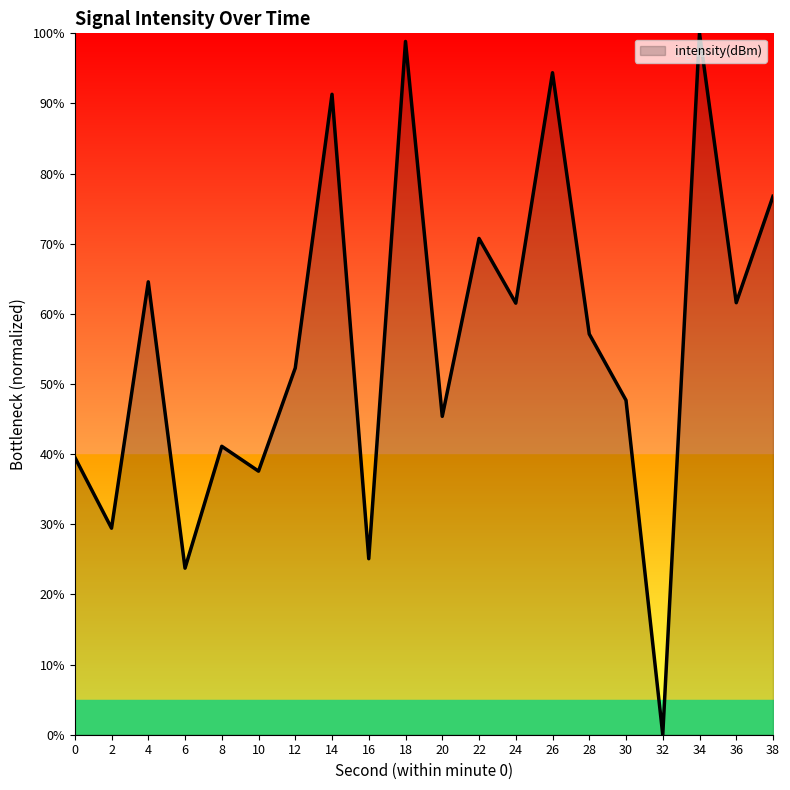

True or false: the data shows 31.5 at 12.

False